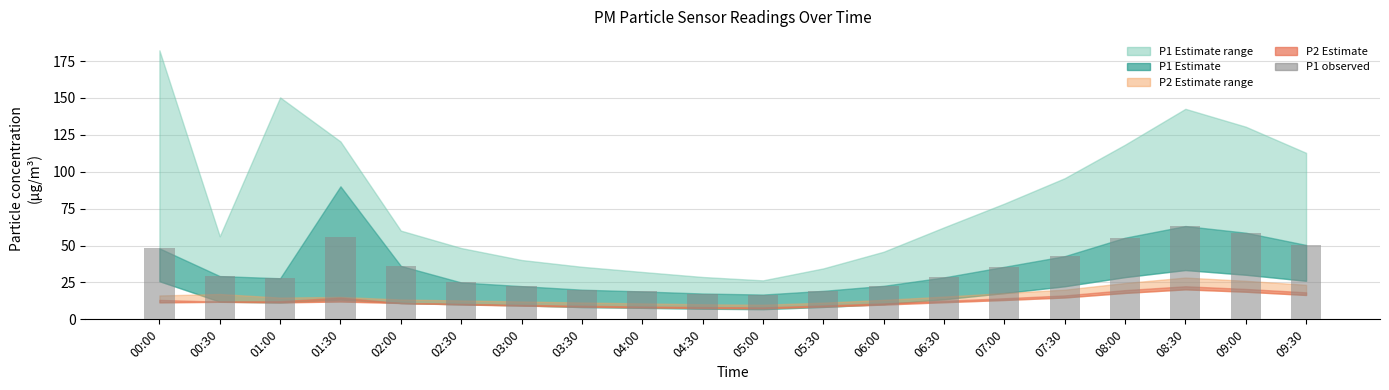

The chart shows a value of 28.4 at 06:30. True or false?

True